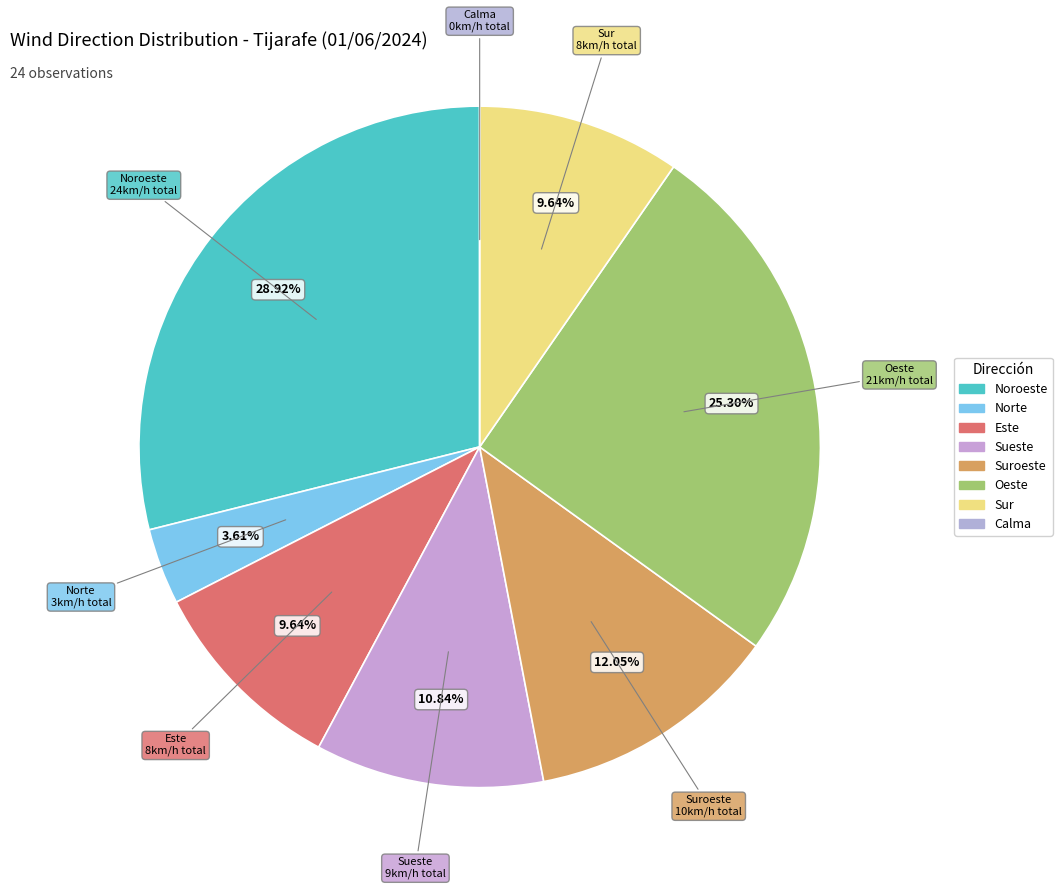

Is there a majority slice in this chart?

No